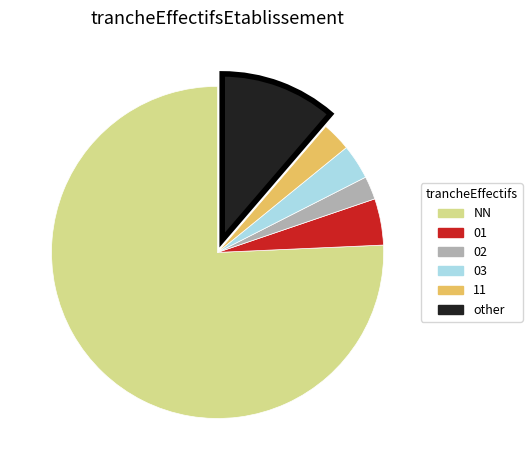

Which has a higher value, 11 or 01?

01